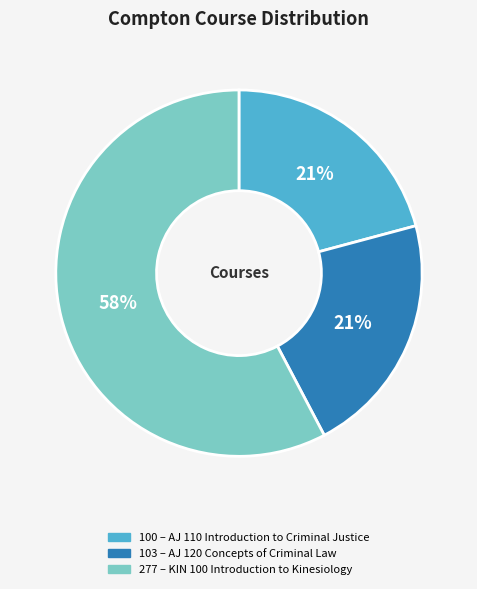

Is there a majority slice in this chart?

Yes